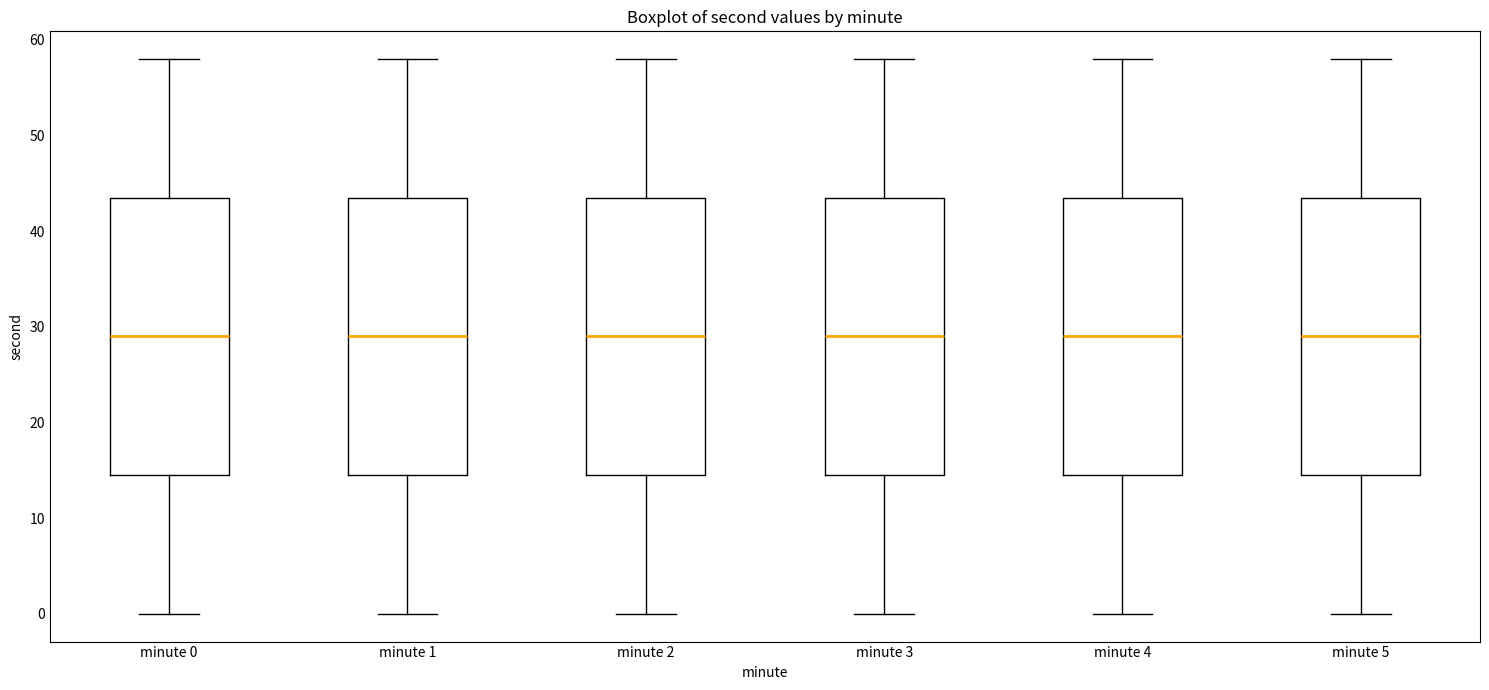

Where is the lower edge of the box for minute 1 on the y-axis? The values are not printed on the chart, so give them approximately, as read against the axis.

15